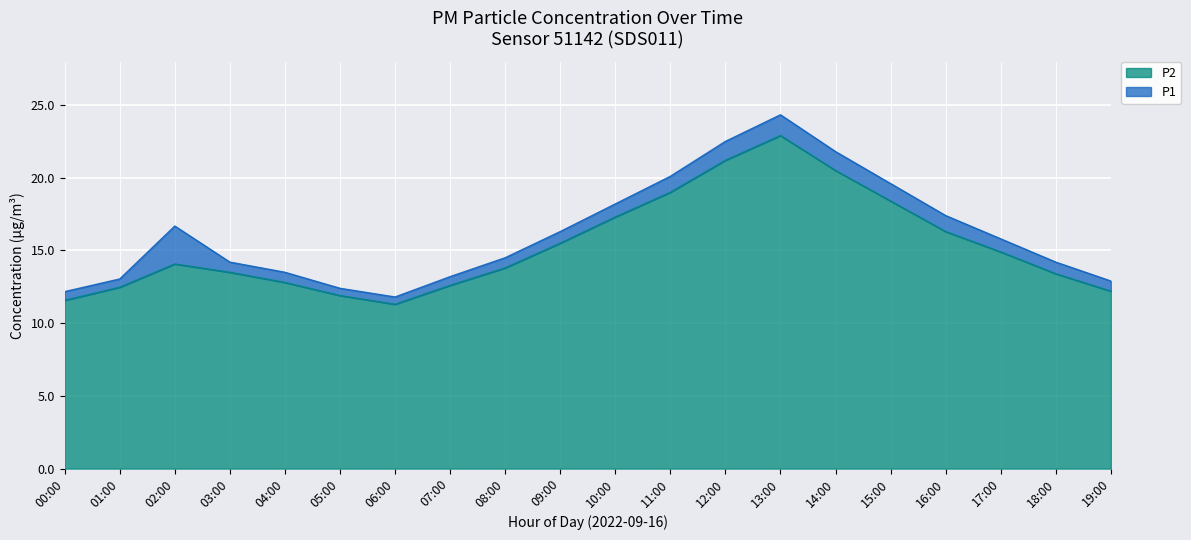

What is the difference between the P2 values at 02:00 and 11:00?

4.9